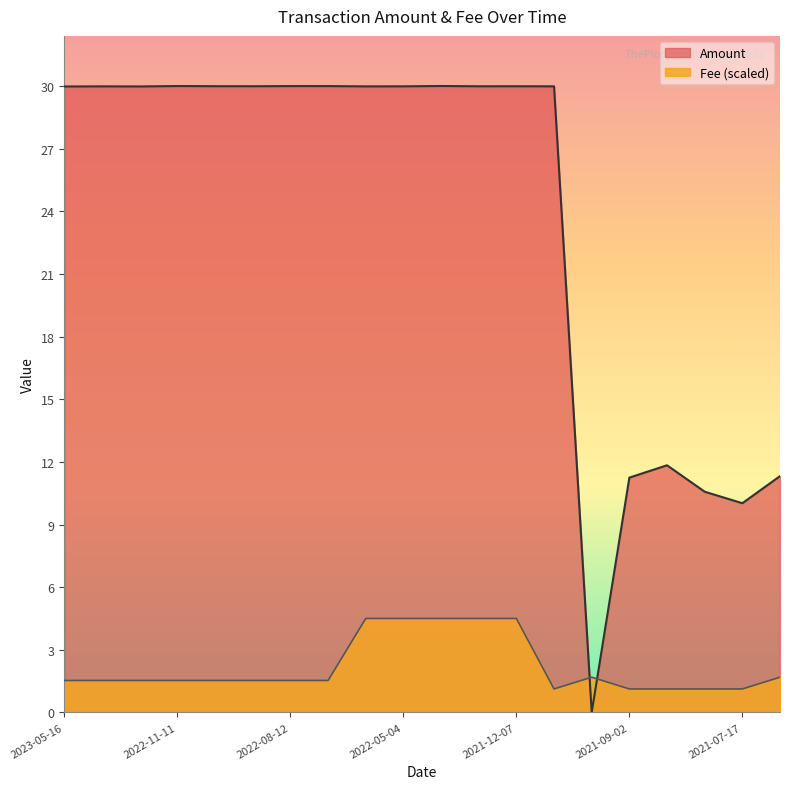

What is the label of the 6th point from the left?

2022-09-13